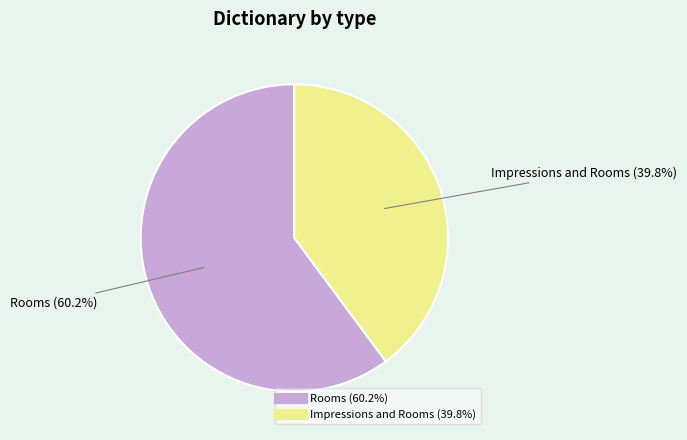

Does any single category account for the majority?

Yes